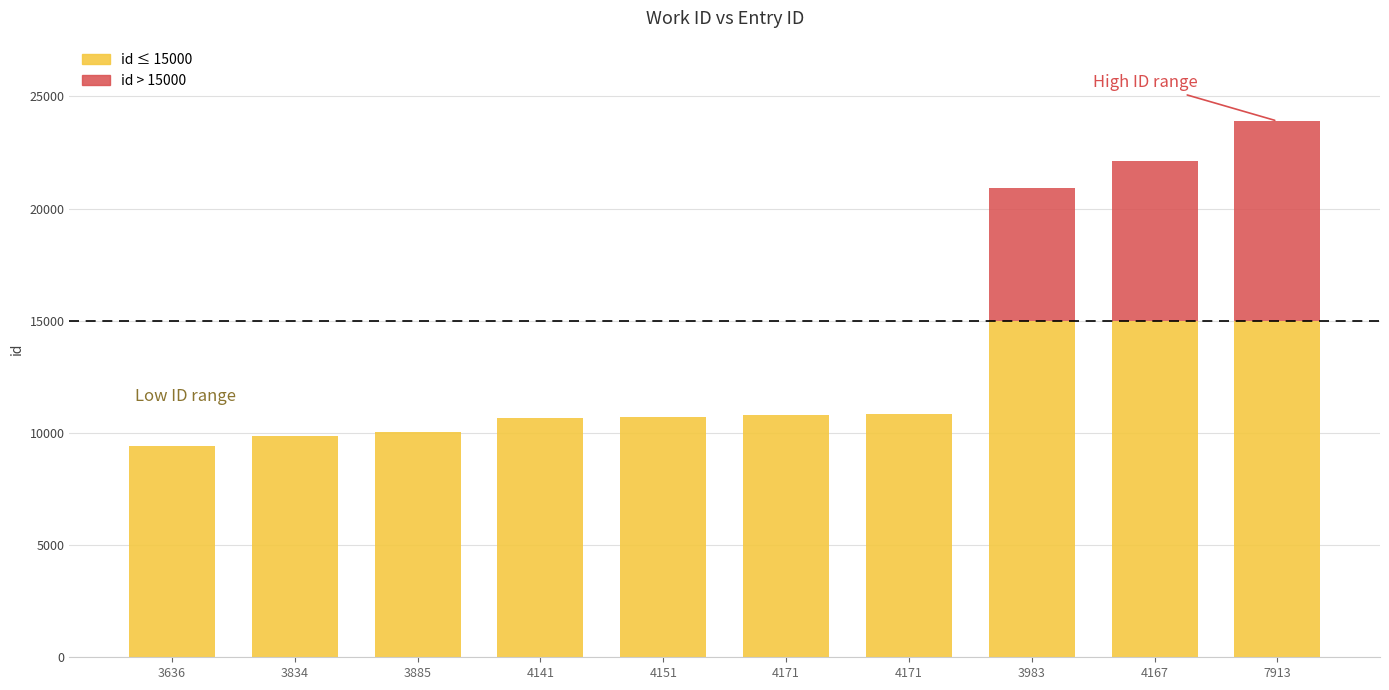

Are the bars grouped side by side (vs. stacked)?

No